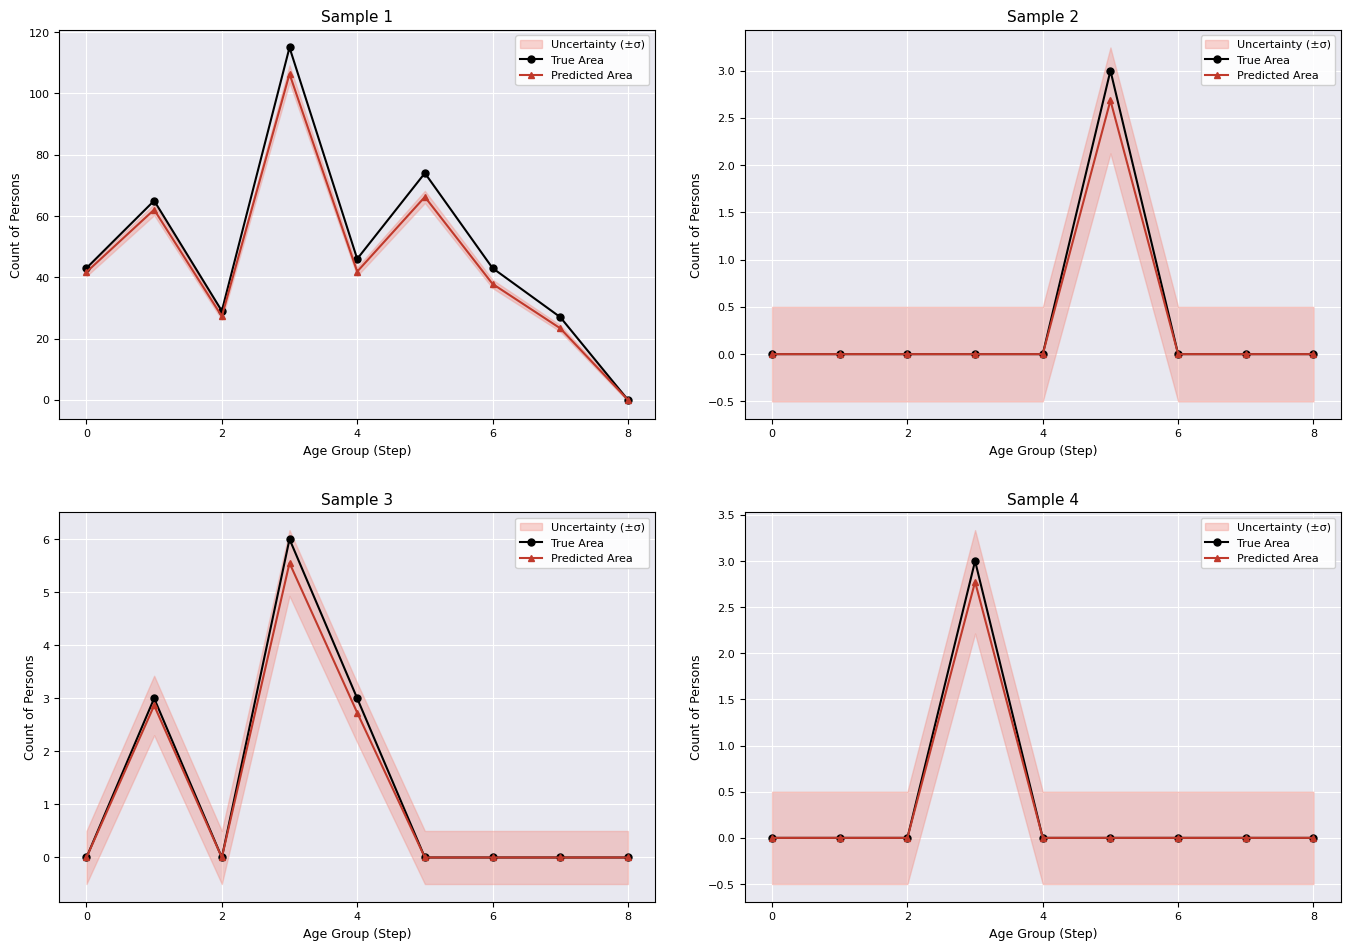

True or false: Predicted Area has a value of 0.0 at 5.

True